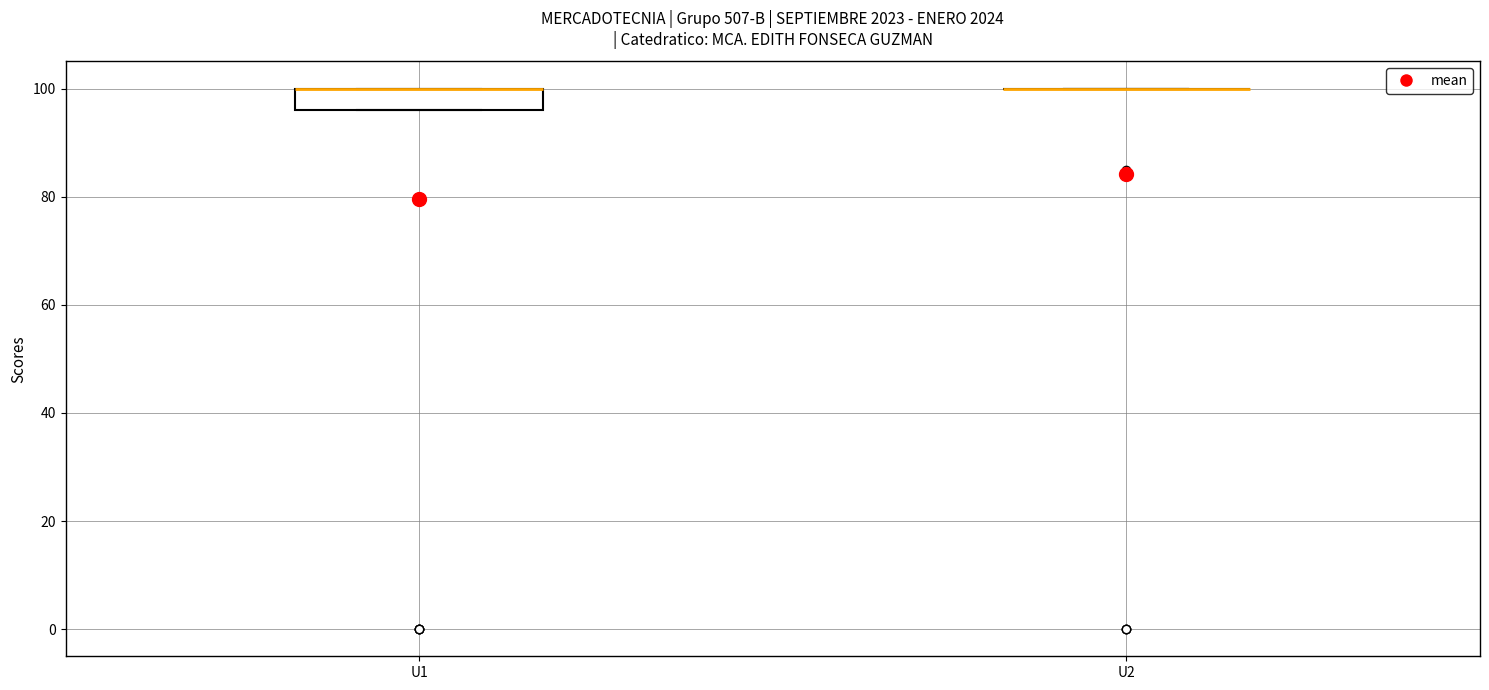

Reading left to right, transcribe this box plot: for each box, give where its median line is, the range the box spans, and where its two whiskers end, as read against the y-axis. The values are not printed on the chart, so give them approximately, as read against the axis.

U1: median 100 (drawn on the box's upper edge), box 96 to 100, whiskers 96 to 100
U2: box collapsed to a line at 100, whiskers 100 to 100